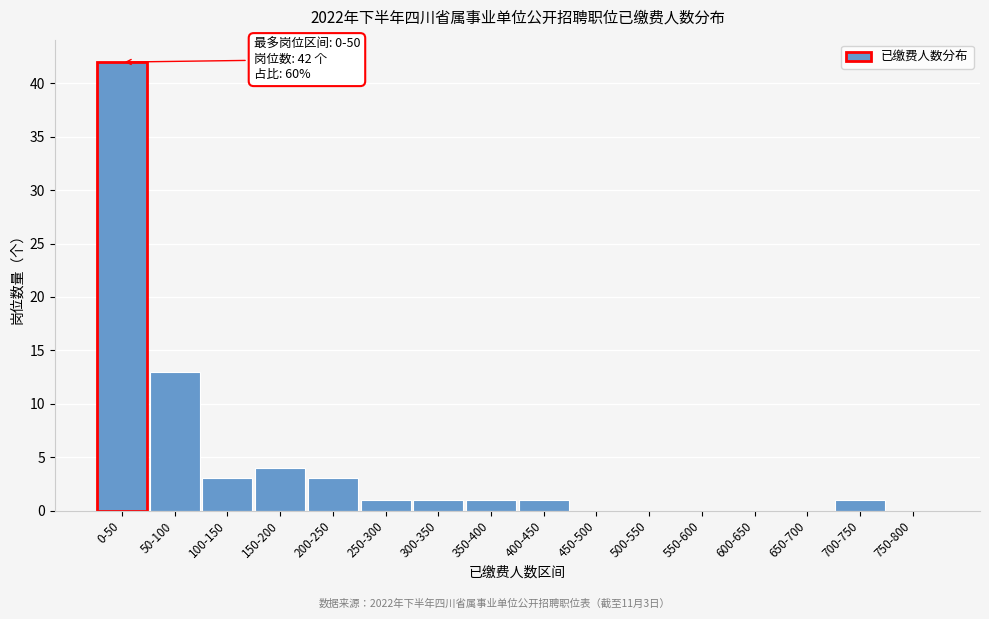

Reading left to right, what are all the values shown in this chart?

0-50=42	50-100=13	100-150=3	150-200=4	200-250=3	250-300=1	300-350=1	350-400=1	400-450=1	450-500=0	500-550=0	550-600=0	600-650=0	650-700=0	700-750=1	750-800=0